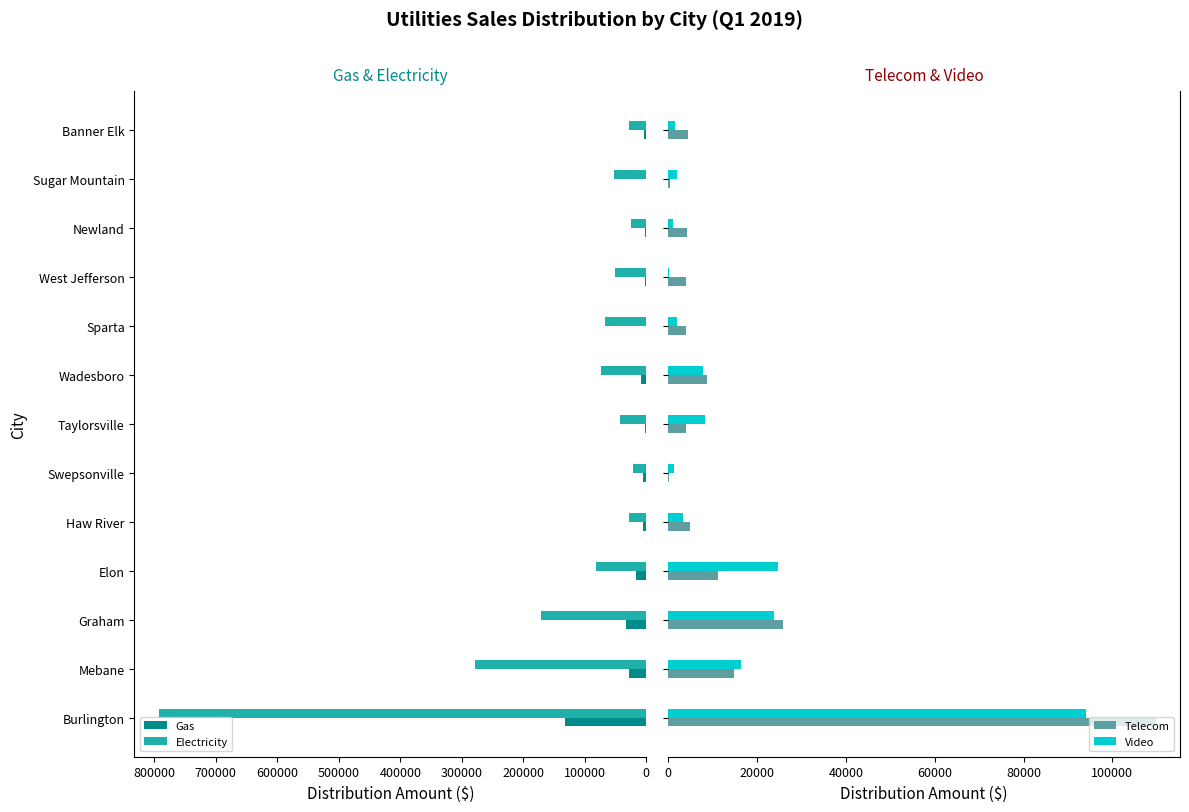

Is the value of Gas at Taylorsville greater than the value of Electricity at Burlington?

No